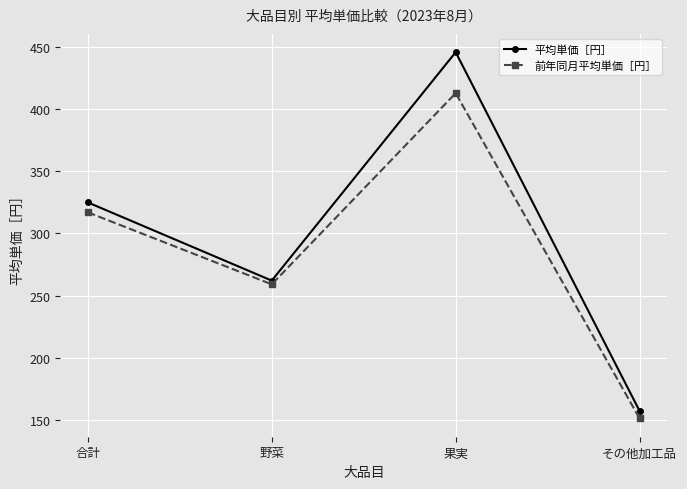

What is the label of the 2nd point from the left?

野菜